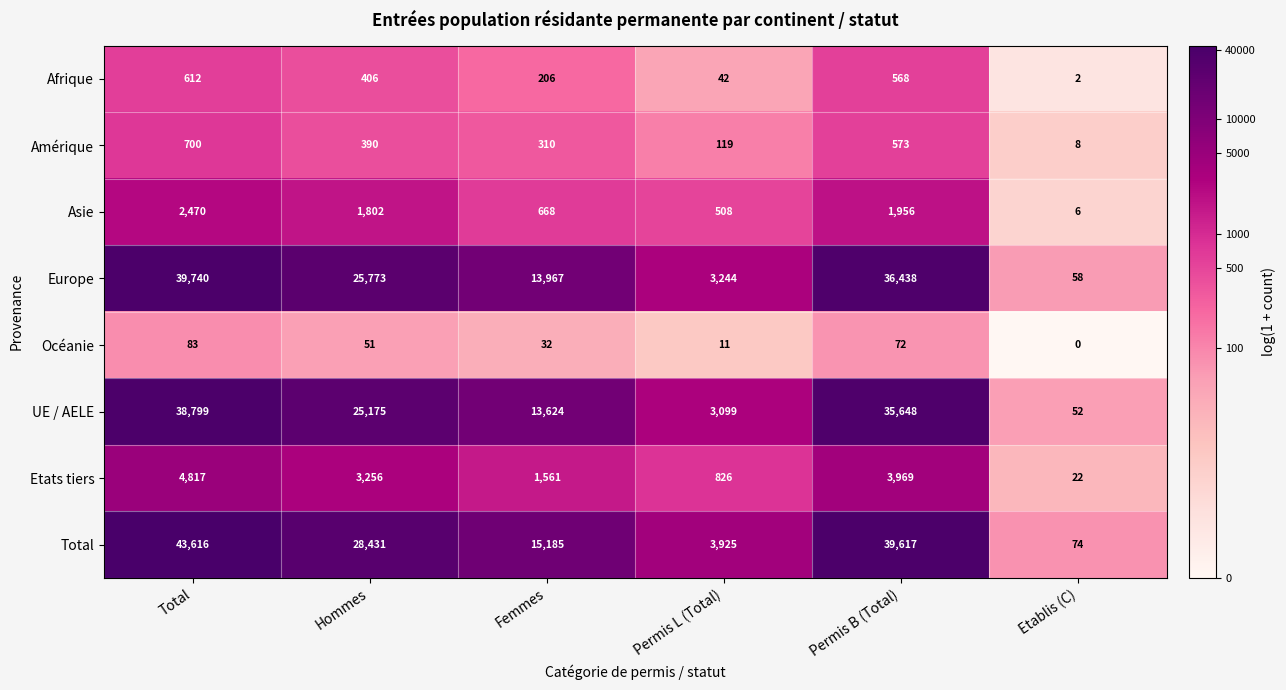

Which category has the highest value in the UE / AELE series?

Total